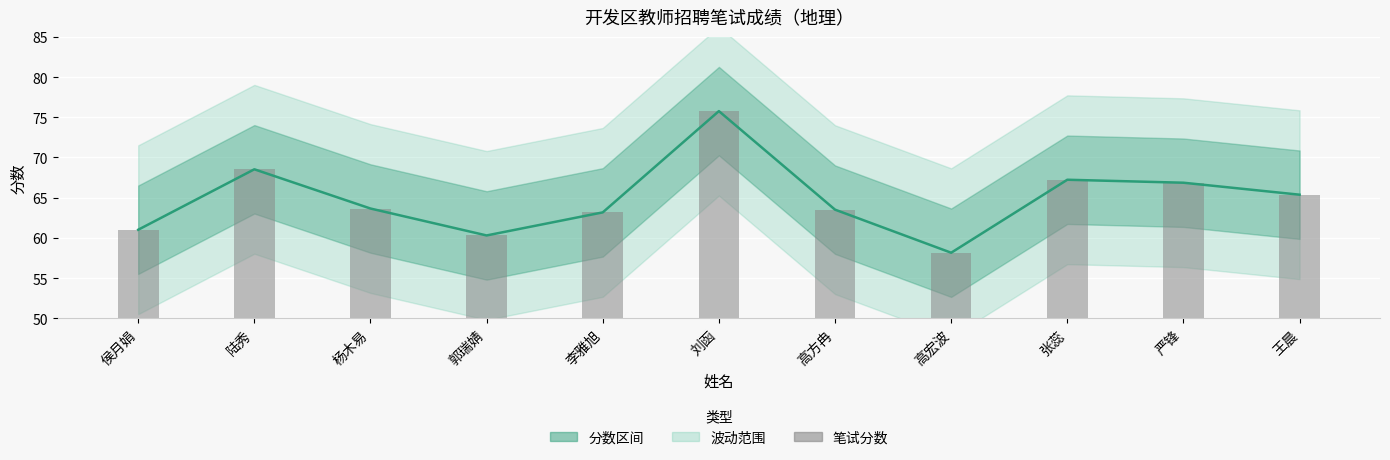

List the labels in order of 分数 value, smallest first.

高宏波, 郭瑞婧, 侯月娟, 李雅旭, 高方冉, 杨木易, 王晨, 严锋, 张蕊, 陆秀, 刘函